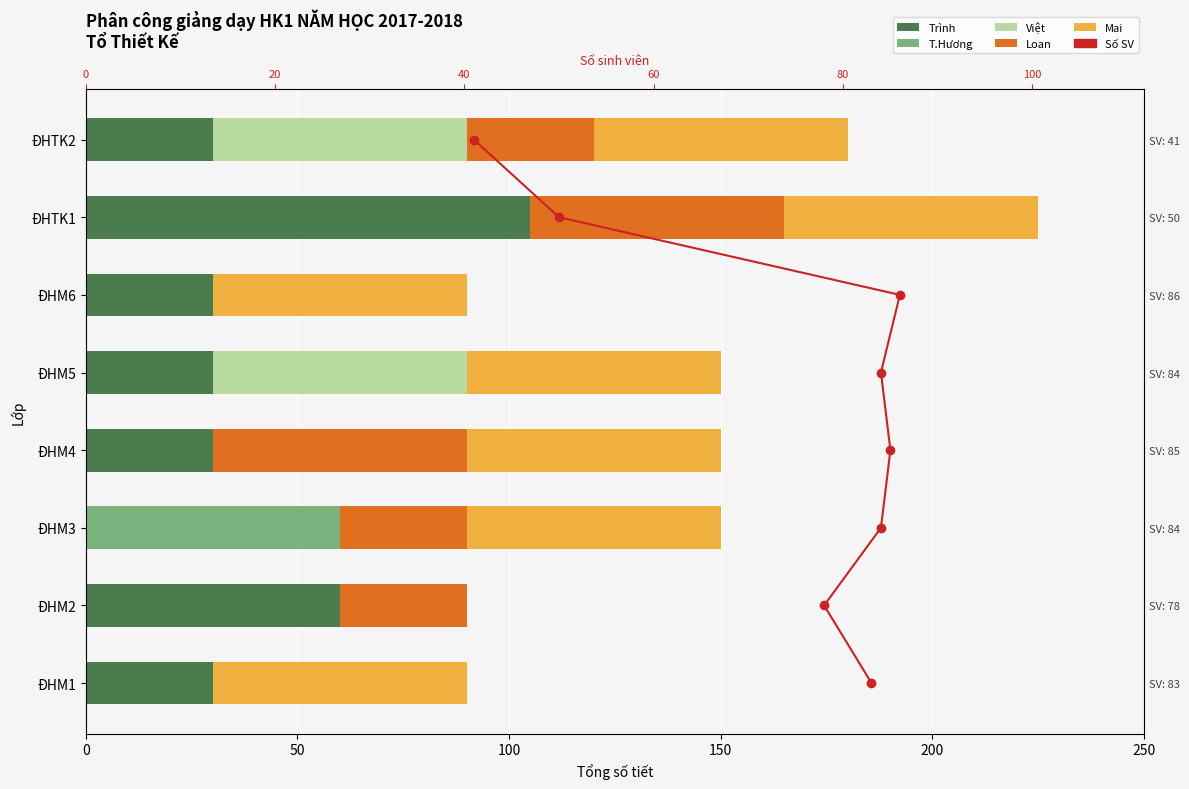

Which series changed the most between 150 and 250?

Loan